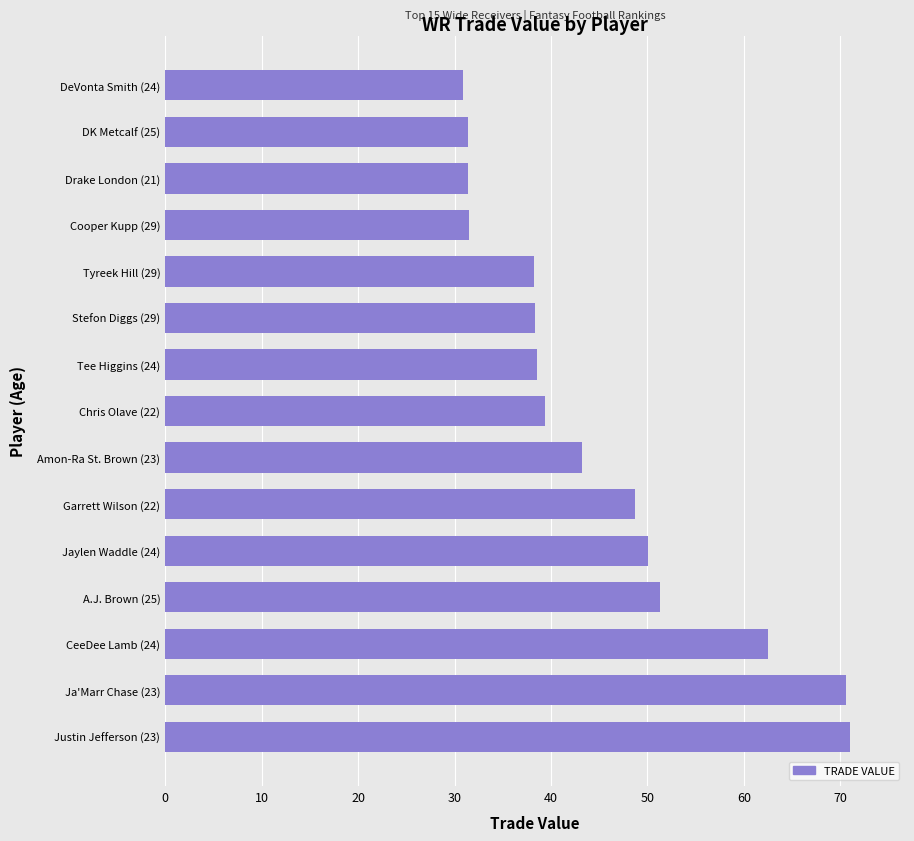

Approximately how many times larger is the value at Drake London (21) compared to Stefon Diggs (29)?

0.8